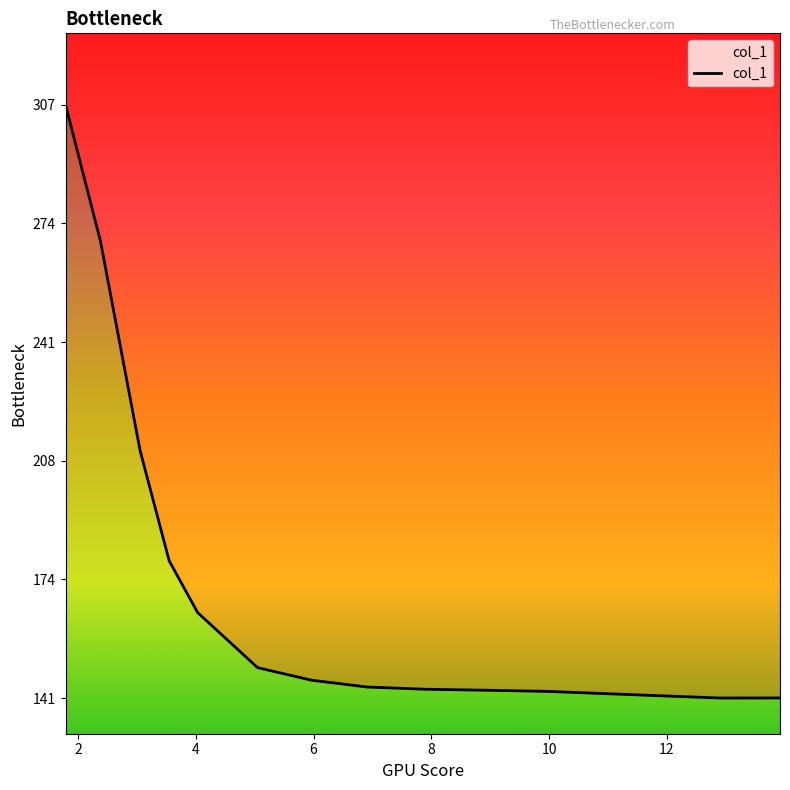

What is the average value?

171.3